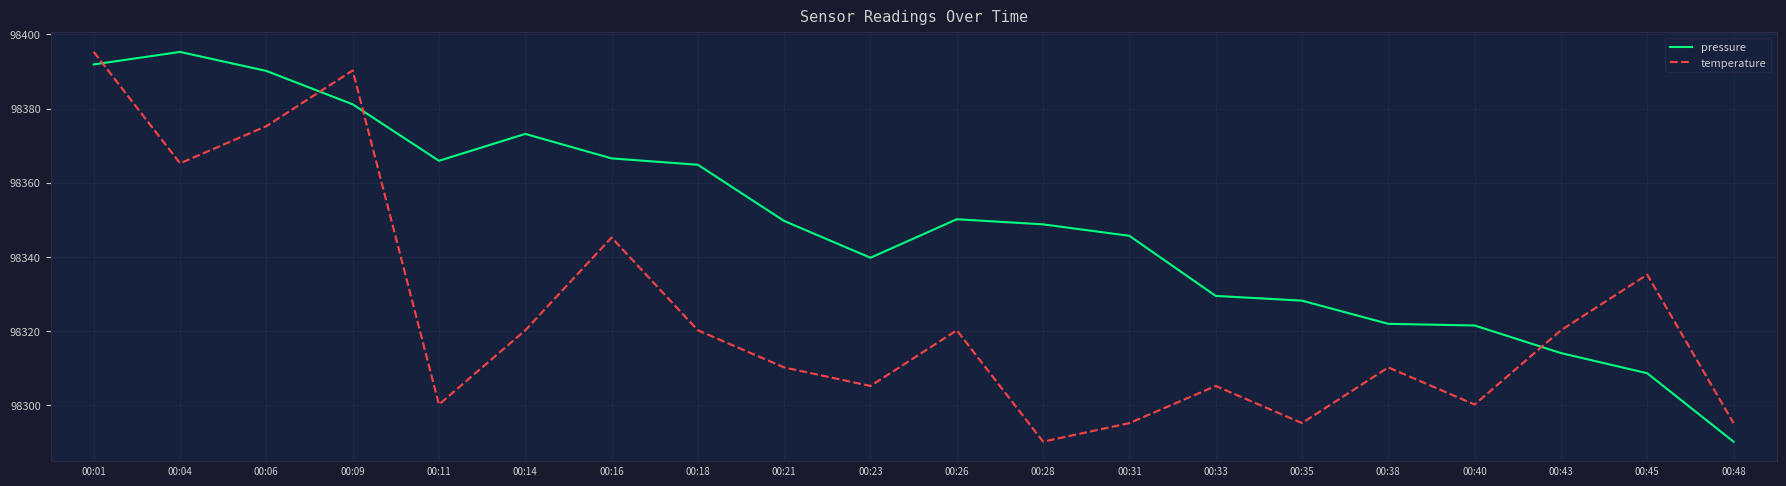

What is the sum of all temperature values?

1966494.6